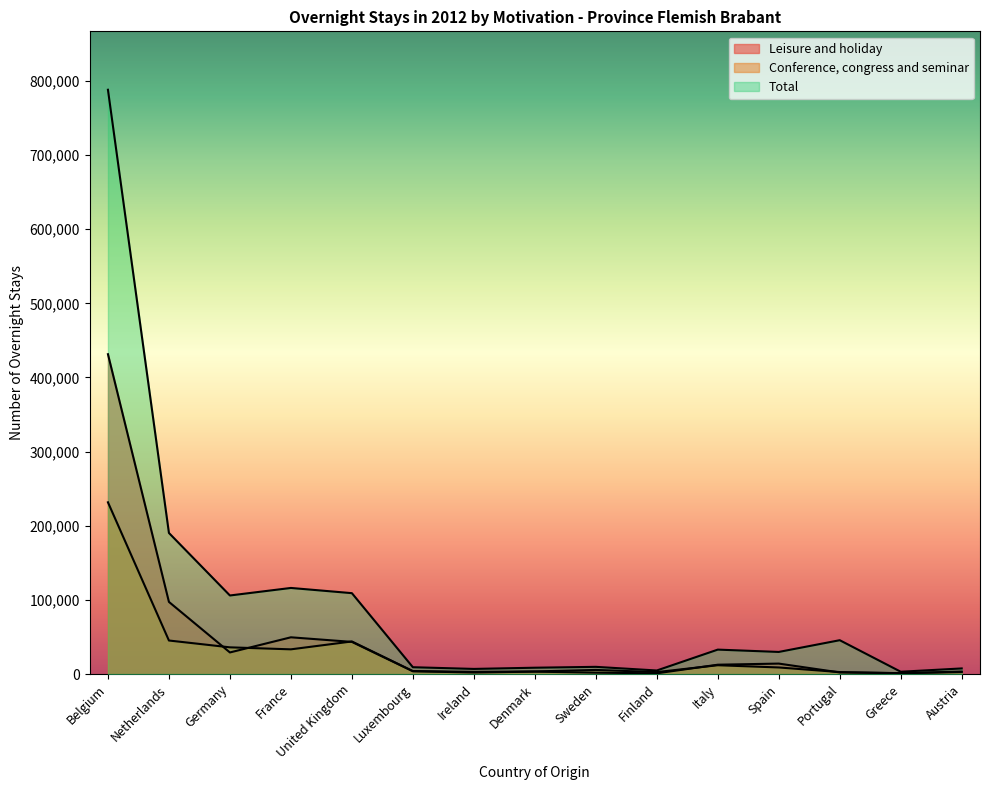

Where does the Conference, congress and seminar series first go above 5605?

Belgium